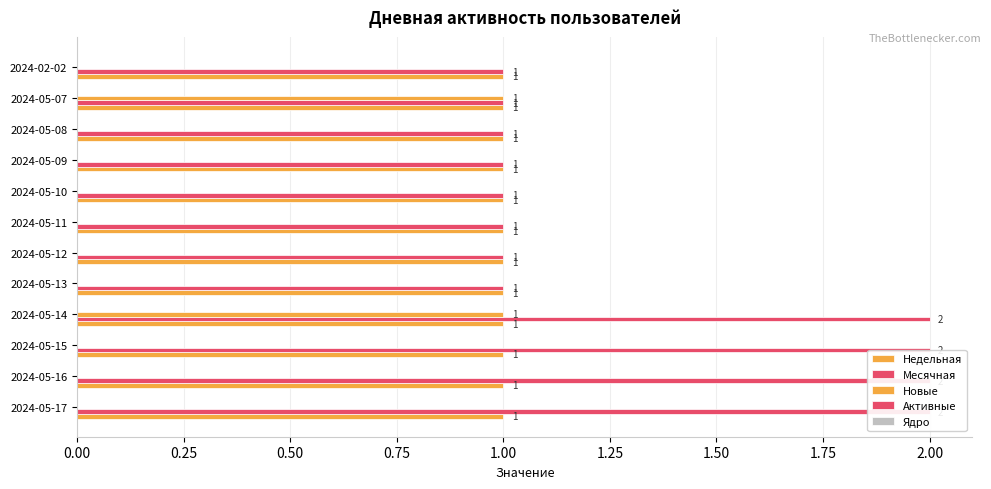

Reading right to left, list all the values displayed in this chart.

Недельная: 0.1	0.1	0.1	0.1	0.1	0.1	0.1	0.1	0.1	0.1	0.1	0.1
Месячная: 1.0	1.0	1.0	1.0	1.0	1.0	1.0	1.0	2.0	2.0	2.0	2.0
Новые: 0.0	1.0	0.0	0.0	0.0	0.0	0.0	0.0	1.0	0.0	0.0	0.0
Активные: 0.1	0.1	0.1	0.1	0.1	0.1	0.1	0.1	0.1	0.1	0.1	0.1
Ядро: 0.1	0.1	0.1	0.1	0.1	0.1	0.1	0.1	0.1	0.1	0.1	0.1